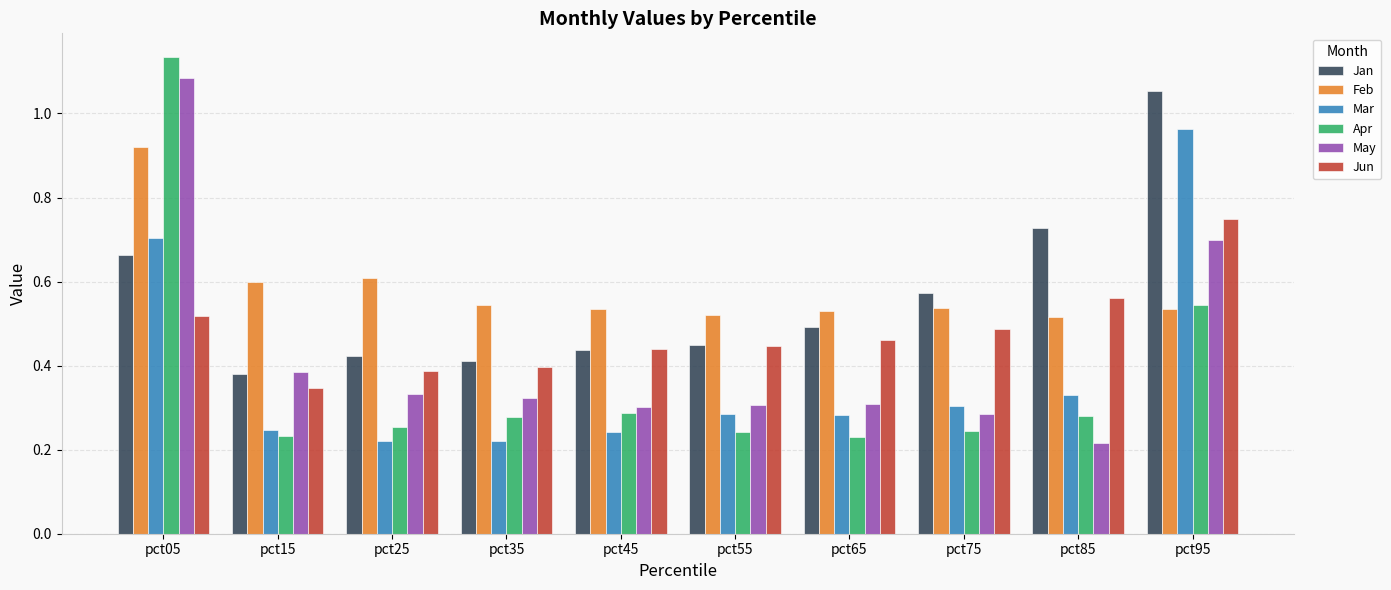

At which label does Apr reach its peak?

pct05